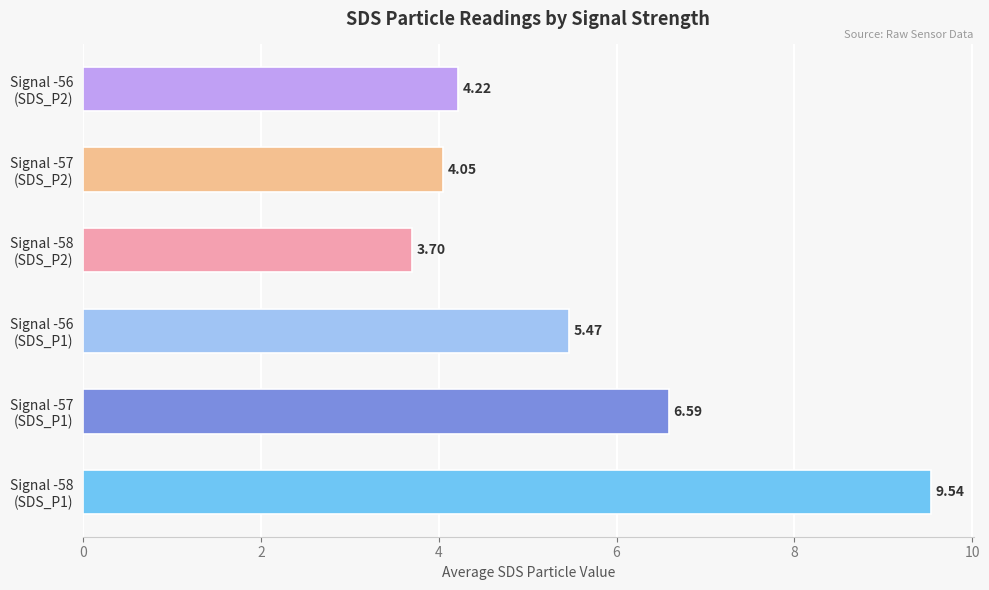

What is the sum of all values?

33.6